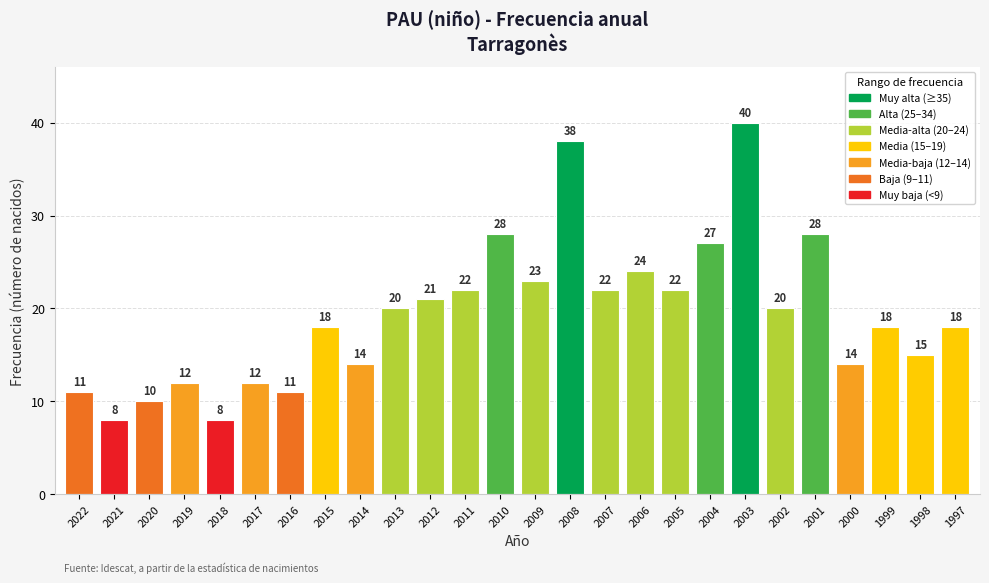

What is the value of the 26th bar from the left?

18